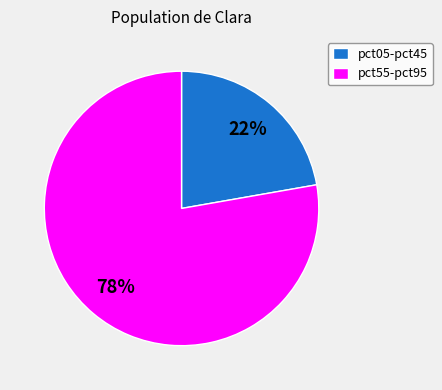

To the nearest percent, what percentage of the pie is pct05-pct45?

22%